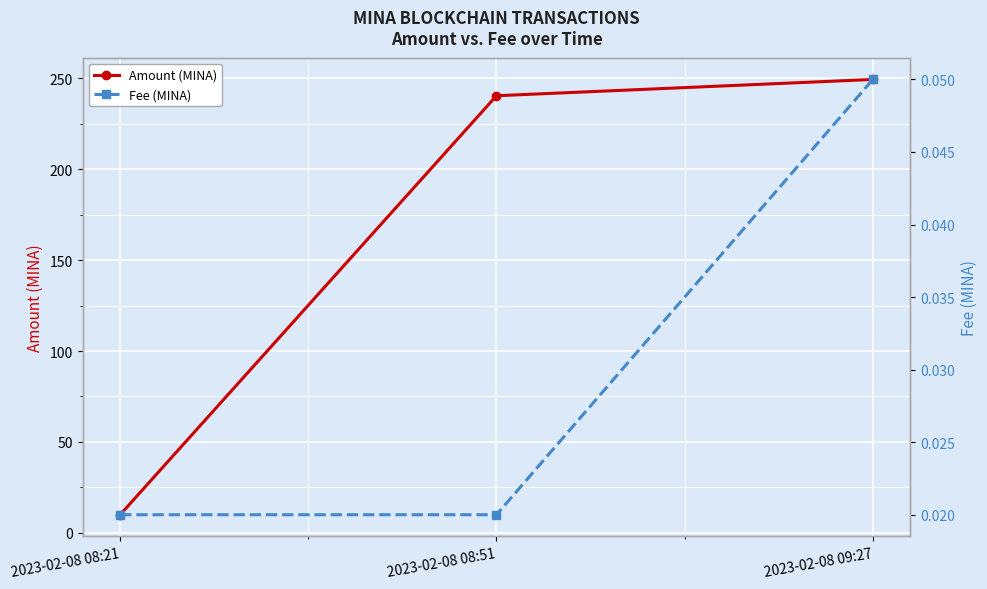

The Amount (MINA) series shows 10.0 at 2023-02-08 08:21. True or false?

True